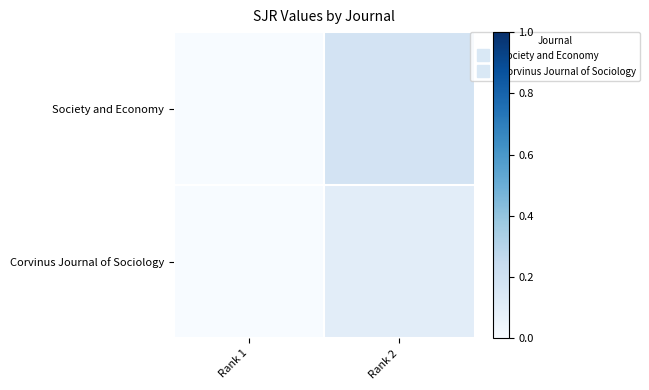

Reading left to right, transcribe all the data shown in this chart.

Society and Economy: Rank 1=0.0	Rank 2=0.2
Corvinus Journal of Sociology: Rank 1=0.0	Rank 2=0.1